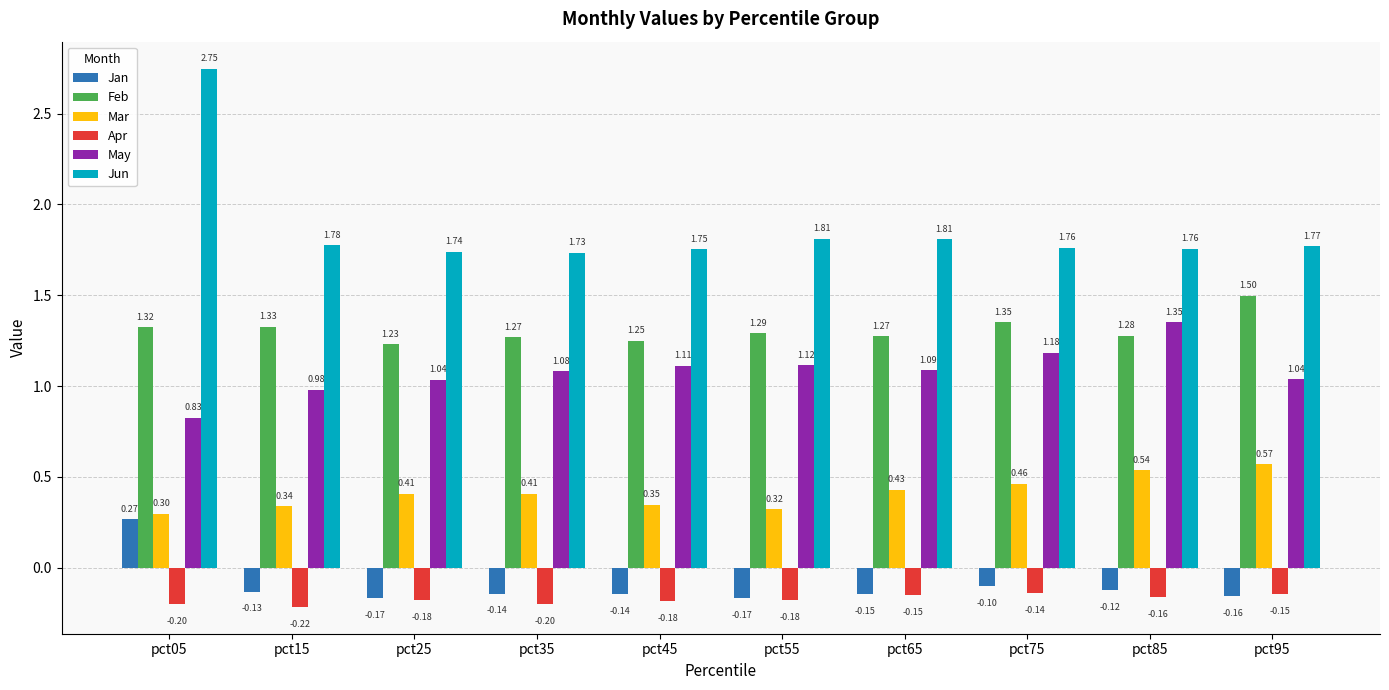

Which category has the lowest value in the Jun series?

pct35